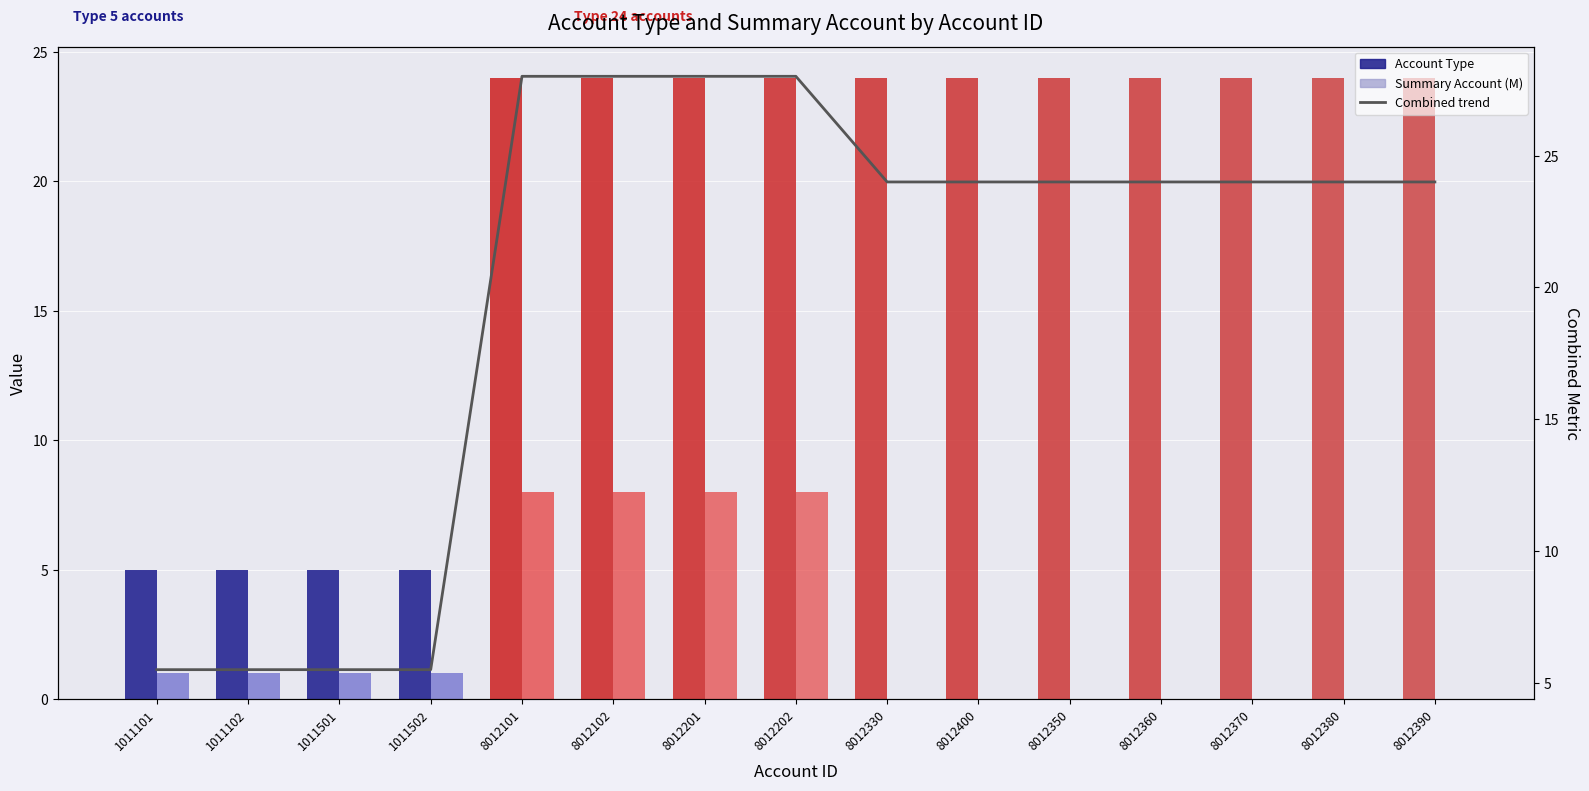

How many distinct data groups are displayed?

3